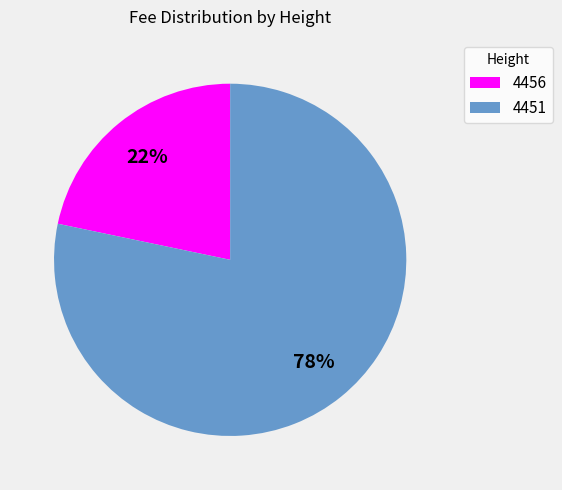

To the nearest percent, what is the combined percentage of 4451 and 4456?

100%